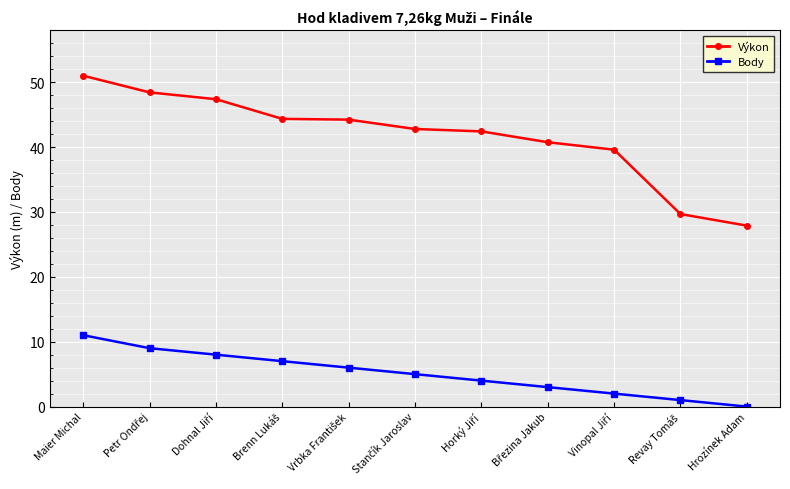

How many data points in Body are less than 5?

5